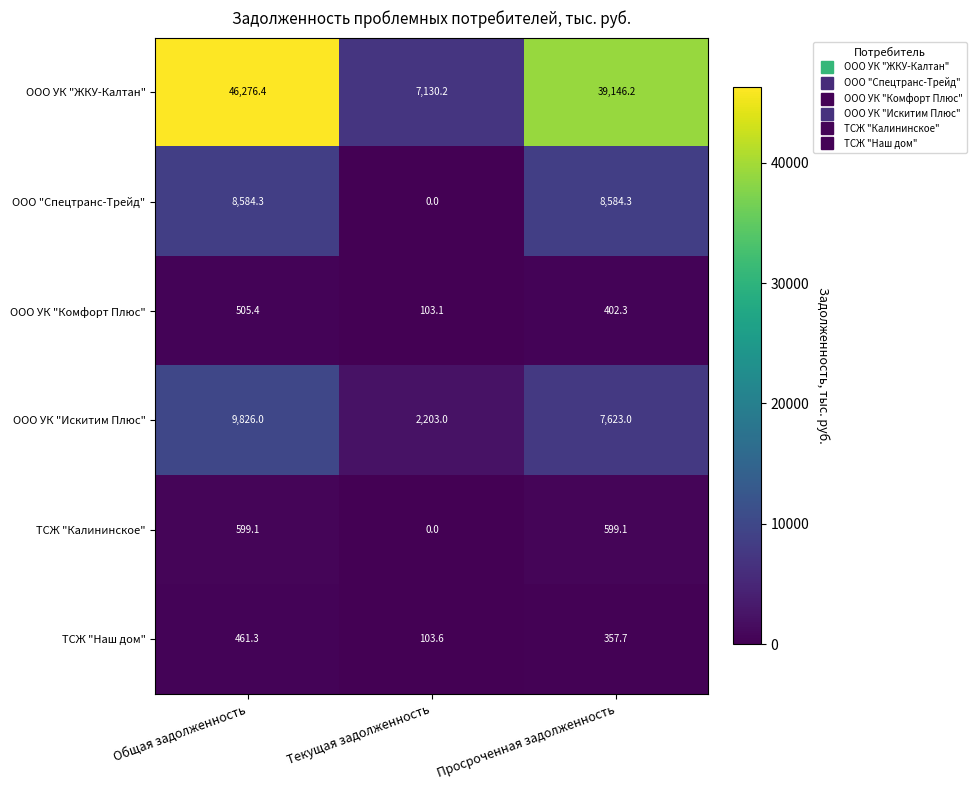

What is the total value across all series at Общая задолженность?

66252.5